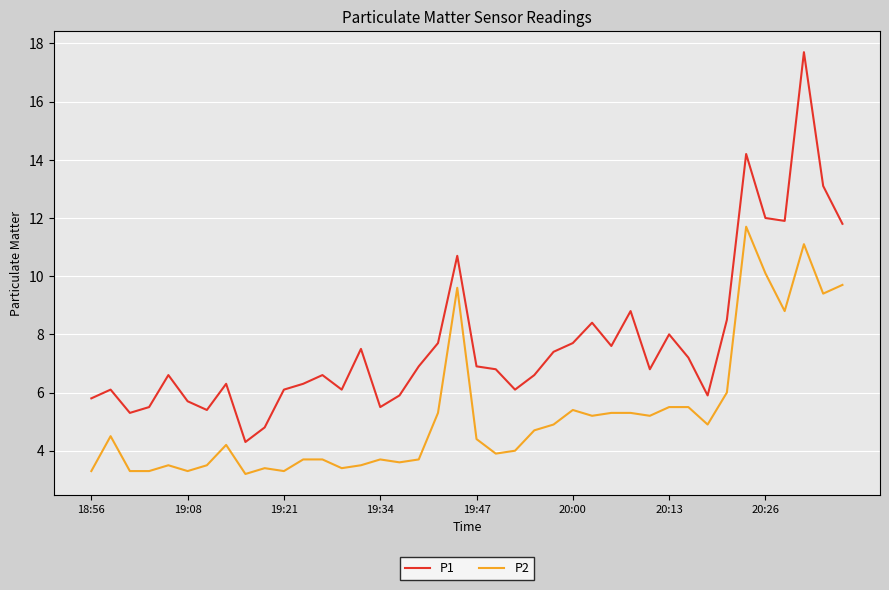

Which series has the largest total across all categories?

P1